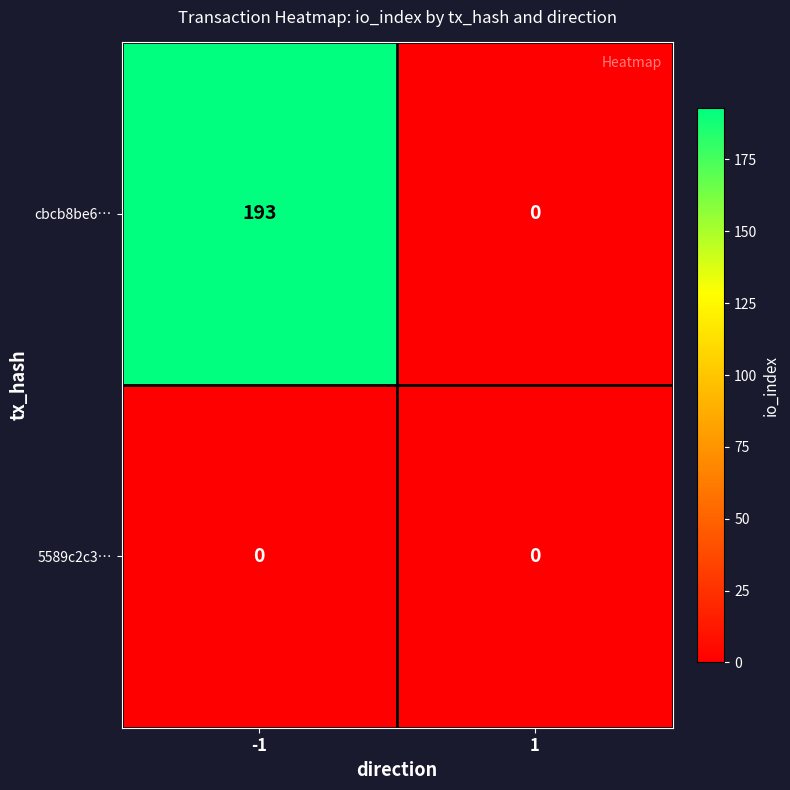

The value of 5589c2c3… at 1 is 0. True or false?

True